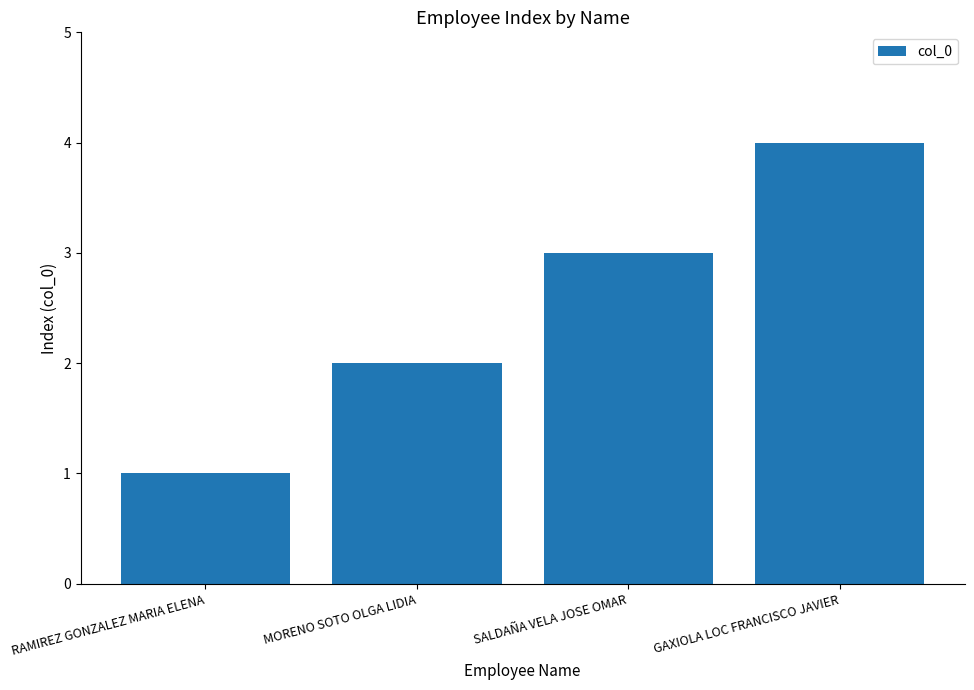

Between MORENO SOTO OLGA LIDIA and RAMIREZ GONZALEZ MARIA ELENA, which is larger?

MORENO SOTO OLGA LIDIA